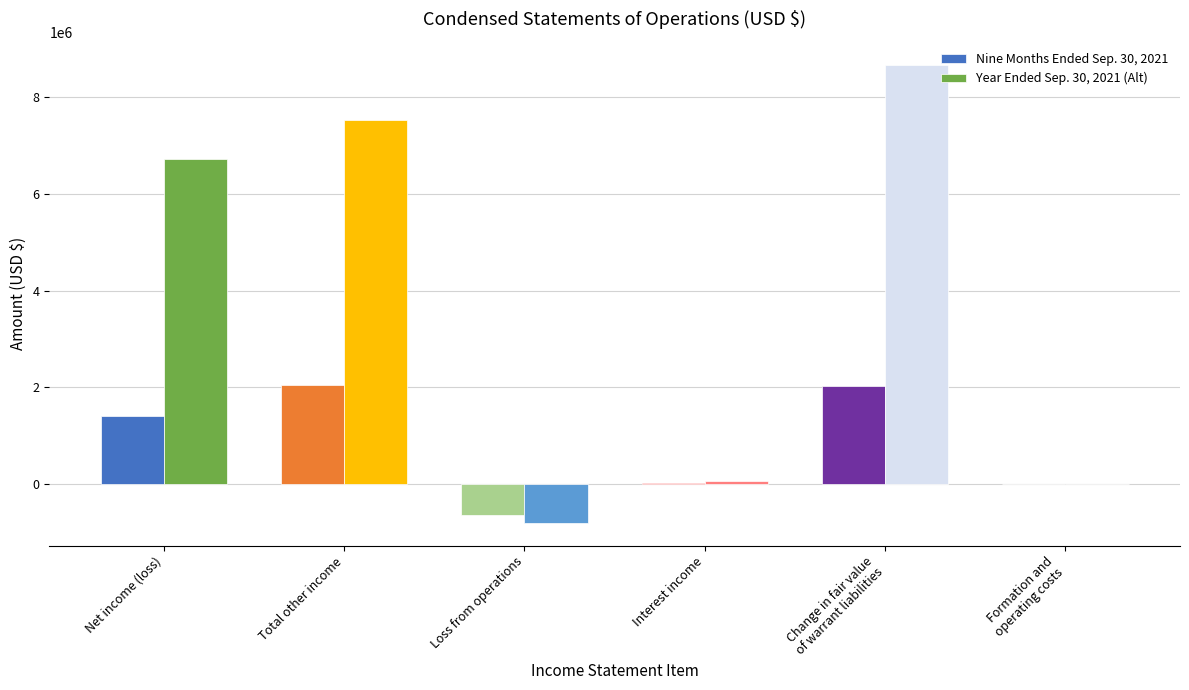

How many series are shown in this chart?

2